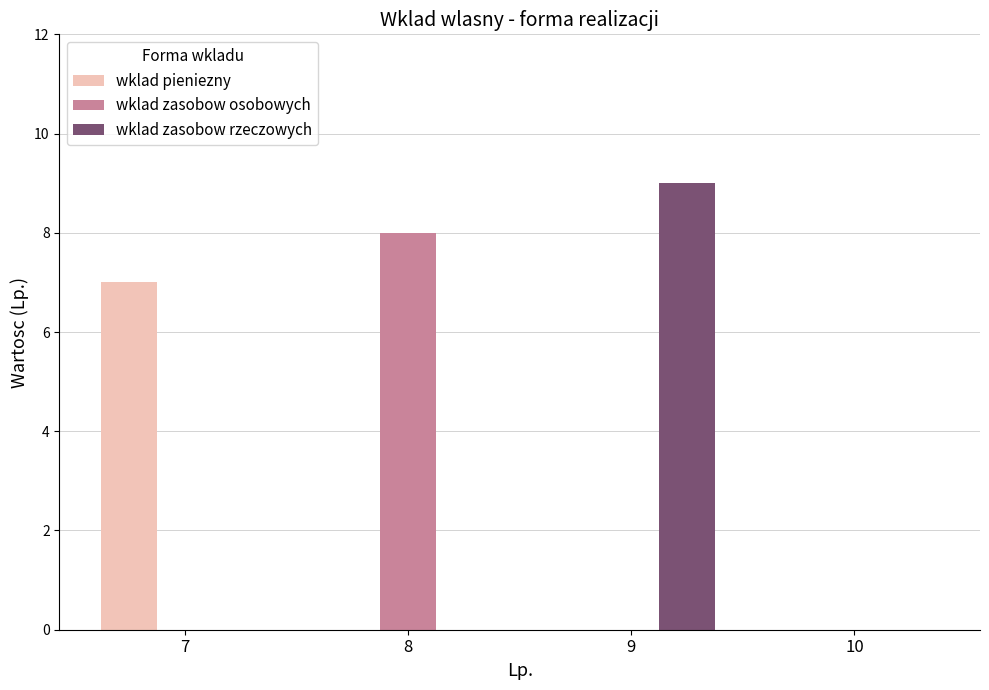

What is the difference between the wklad zasobow rzeczowych values at 7 and 9?

9